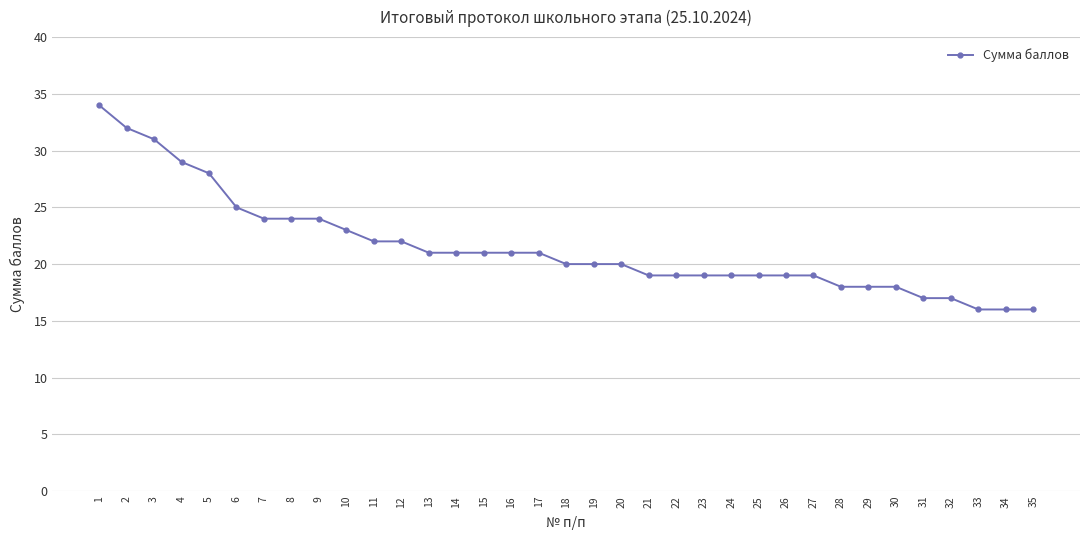

What is the greatest value displayed?

34